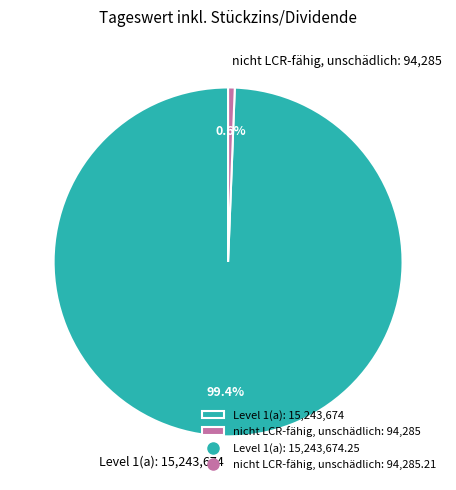

Which slice is the smallest?

nicht LCR-fähig, unschädlich